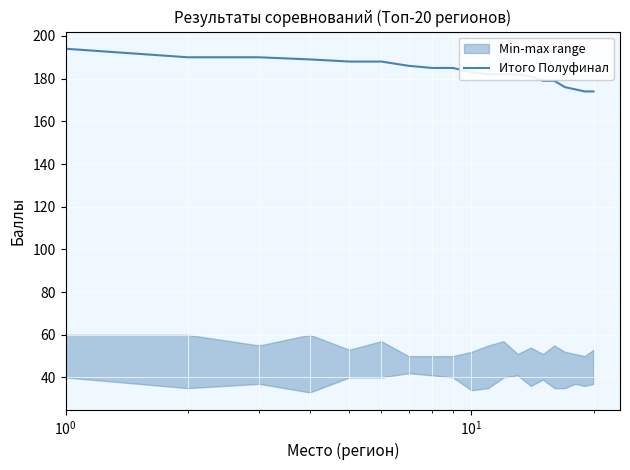

What is the highest value of the Итого Полуфинал series?

194